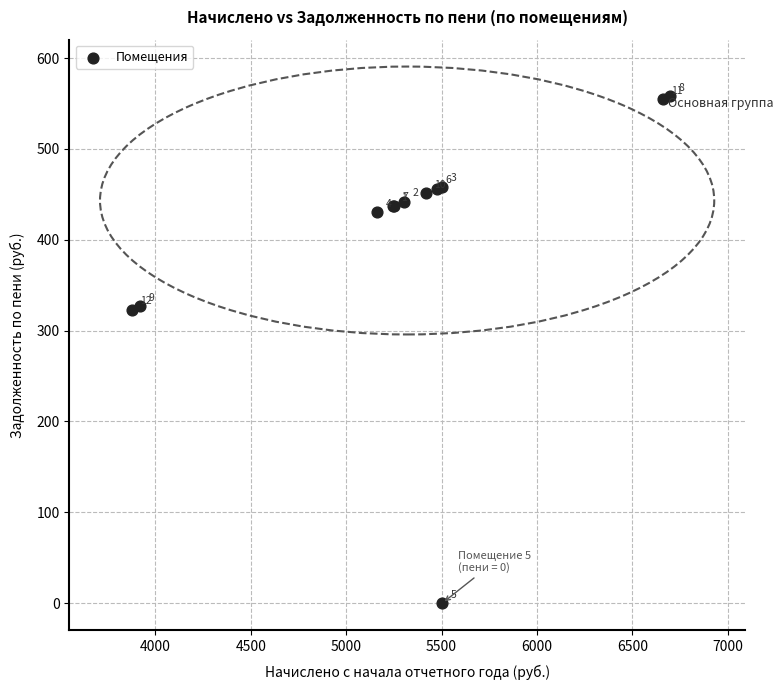

What Y value in the scatter plot is closest to 279?

323.2